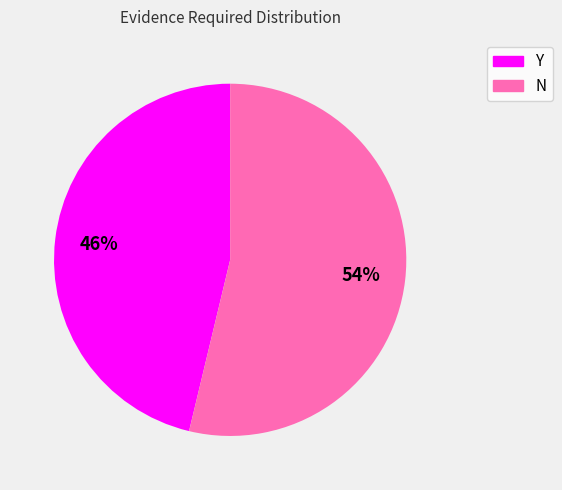

To the nearest percent, what is the combined percentage of Y and N?

100%